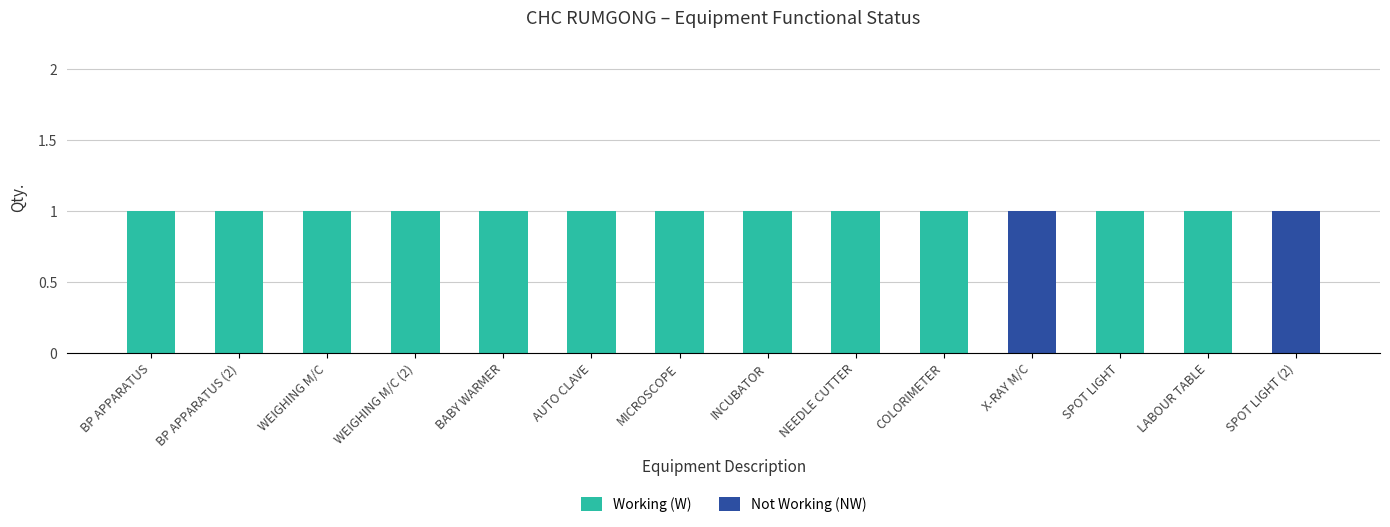

True or false: Working (W) has a value of 1 at COLORIMETER.

True